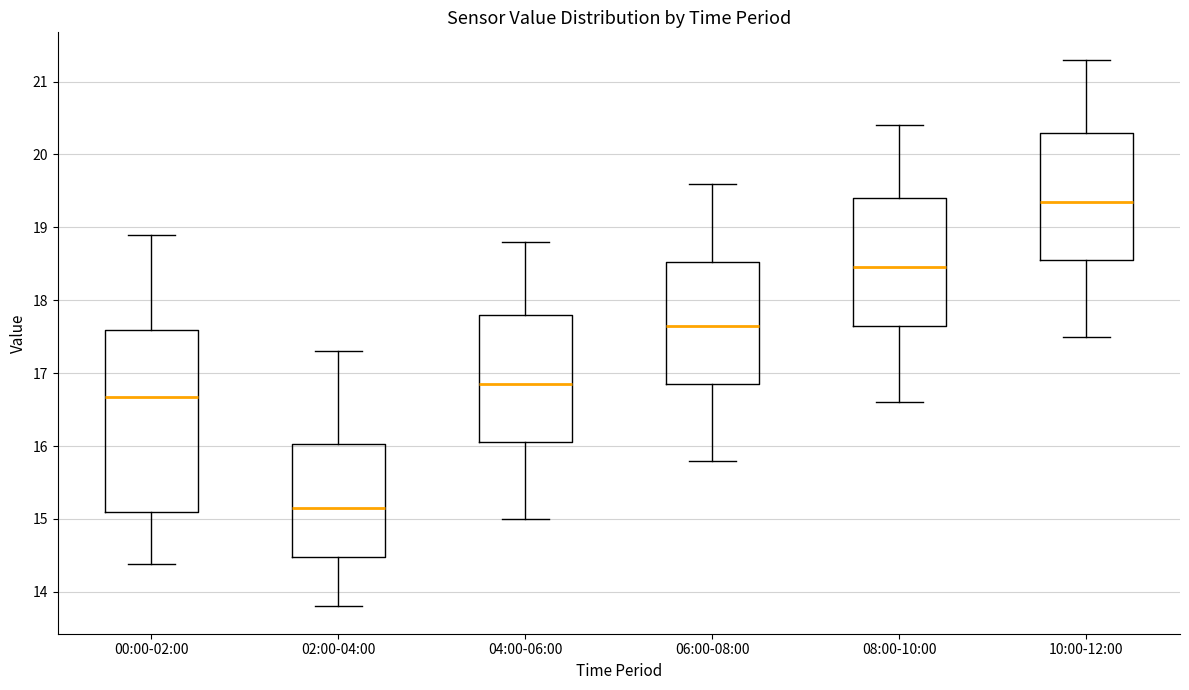

Reading left to right, read every box against the y-axis: the position of its median line, the range the box covers, and the ends of its whiskers. The values are not printed on the chart, so give them approximately, as read against the axis.

00:00-02:00: median 16.7, box 15.1 to 17.6, whiskers 14.4 to 18.9
02:00-04:00: median 15.2, box 14.5 to 16.0, whiskers 13.8 to 17.3
04:00-06:00: median 16.9, box 16.1 to 17.8, whiskers 15.0 to 18.8
06:00-08:00: median 17.7, box 16.9 to 18.5, whiskers 15.8 to 19.6
08:00-10:00: median 18.5, box 17.7 to 19.4, whiskers 16.6 to 20.4
10:00-12:00: median 19.4, box 18.6 to 20.3, whiskers 17.5 to 21.3